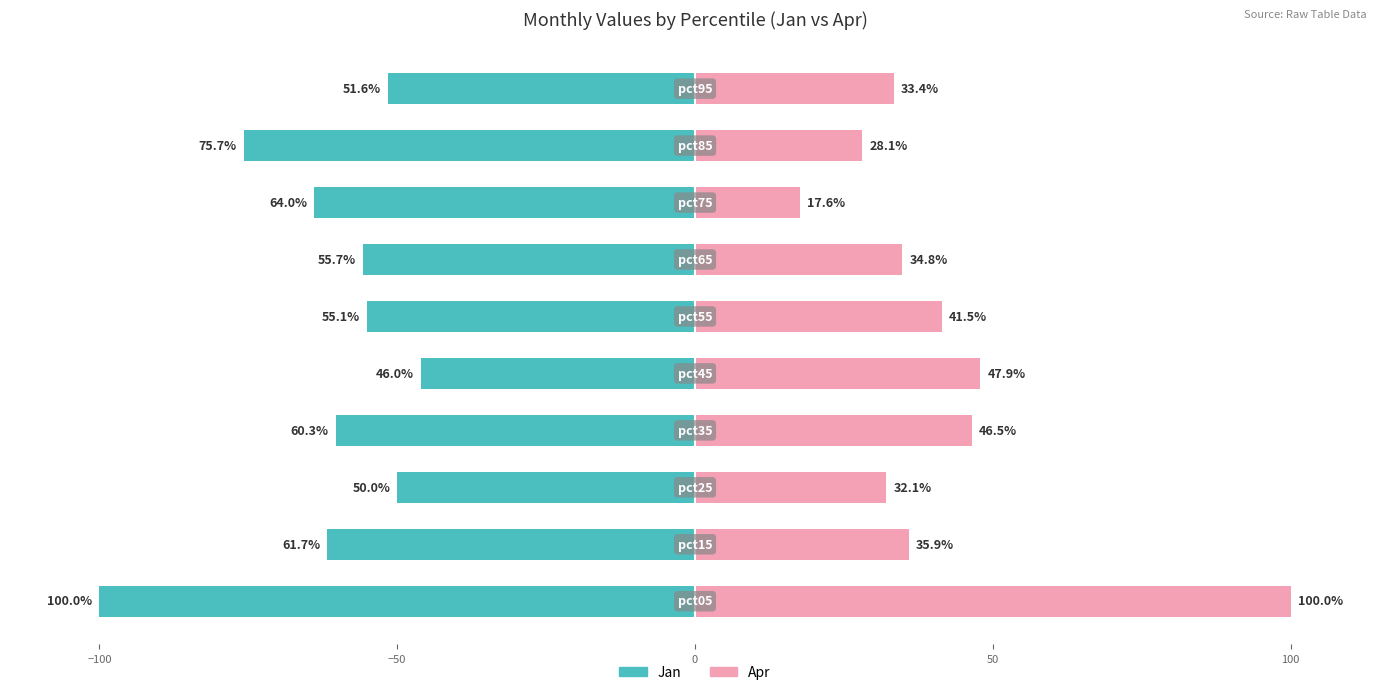

At how many categories does at least one series exceed -58?

10